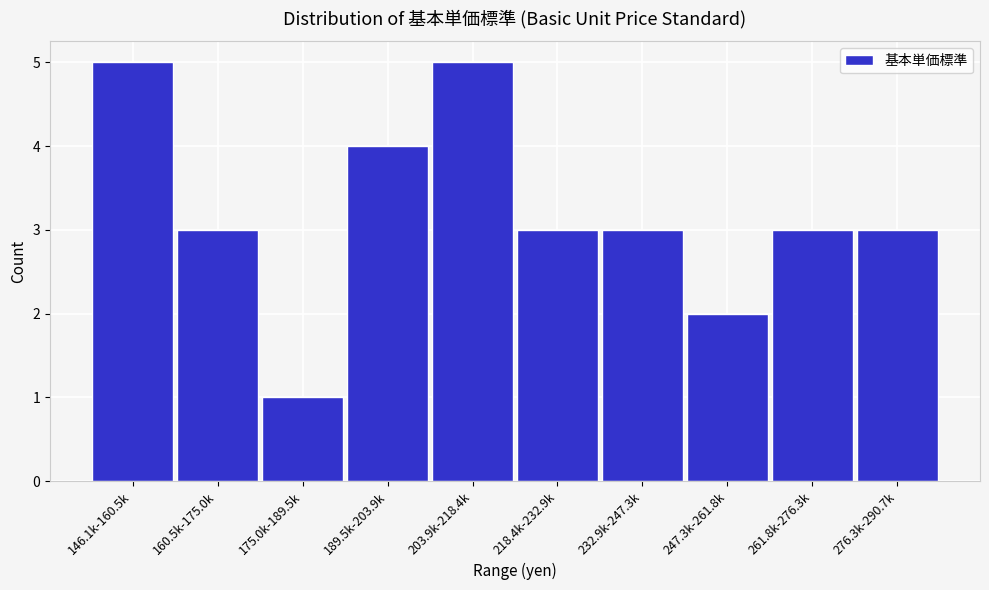

Reading left to right, what are all the values shown in this chart?

146.1k-160.5k=5	160.5k-175.0k=3	175.0k-189.5k=1	189.5k-203.9k=4	203.9k-218.4k=5	218.4k-232.9k=3	232.9k-247.3k=3	247.3k-261.8k=2	261.8k-276.3k=3	276.3k-290.7k=3